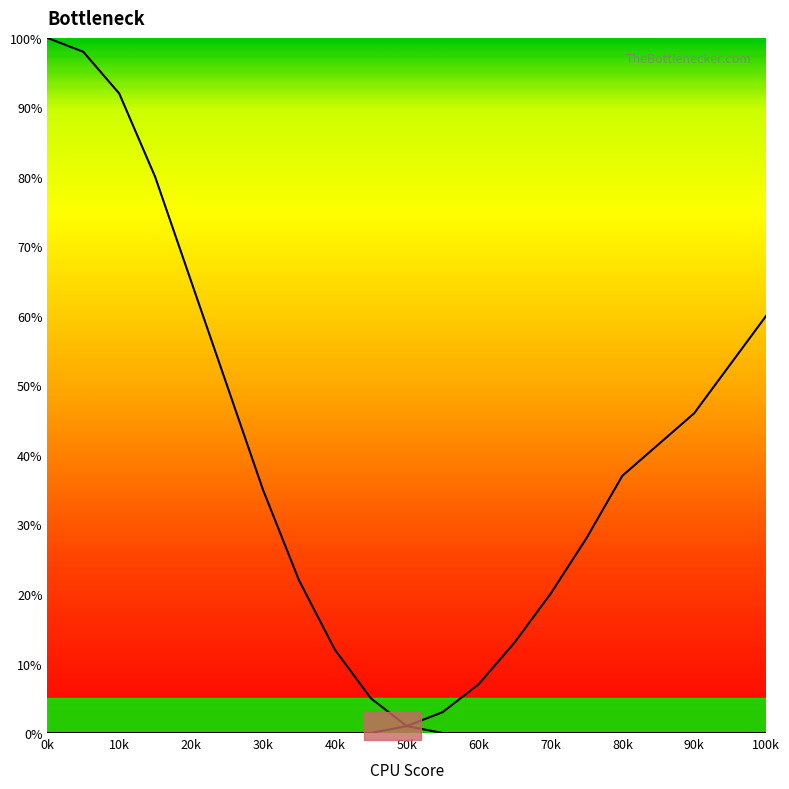

Does the chart display data point markers on the line(s)?

No